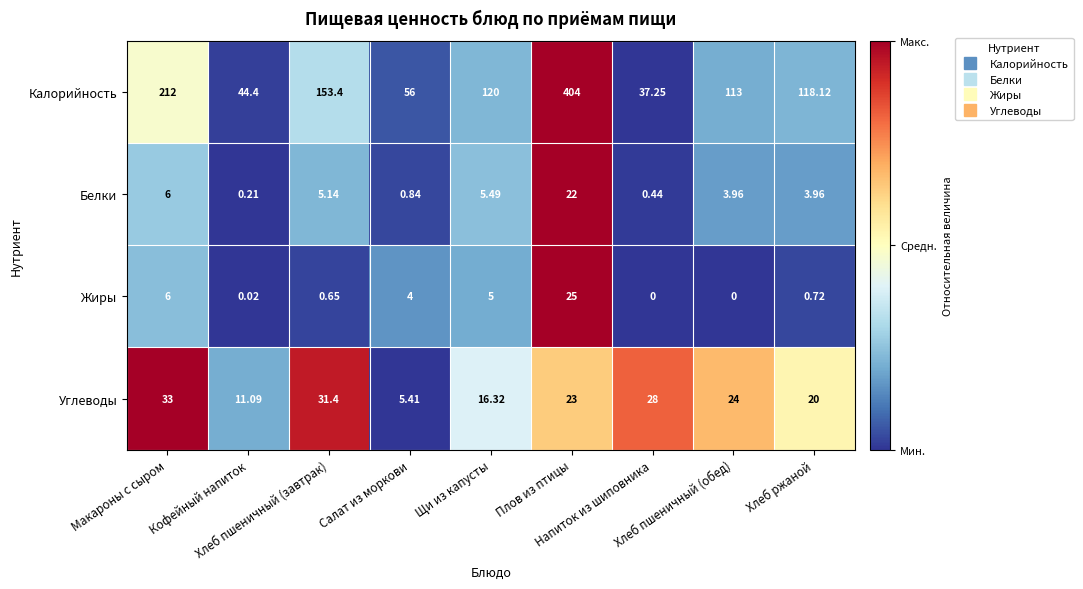

How many distinct data groups are displayed?

4